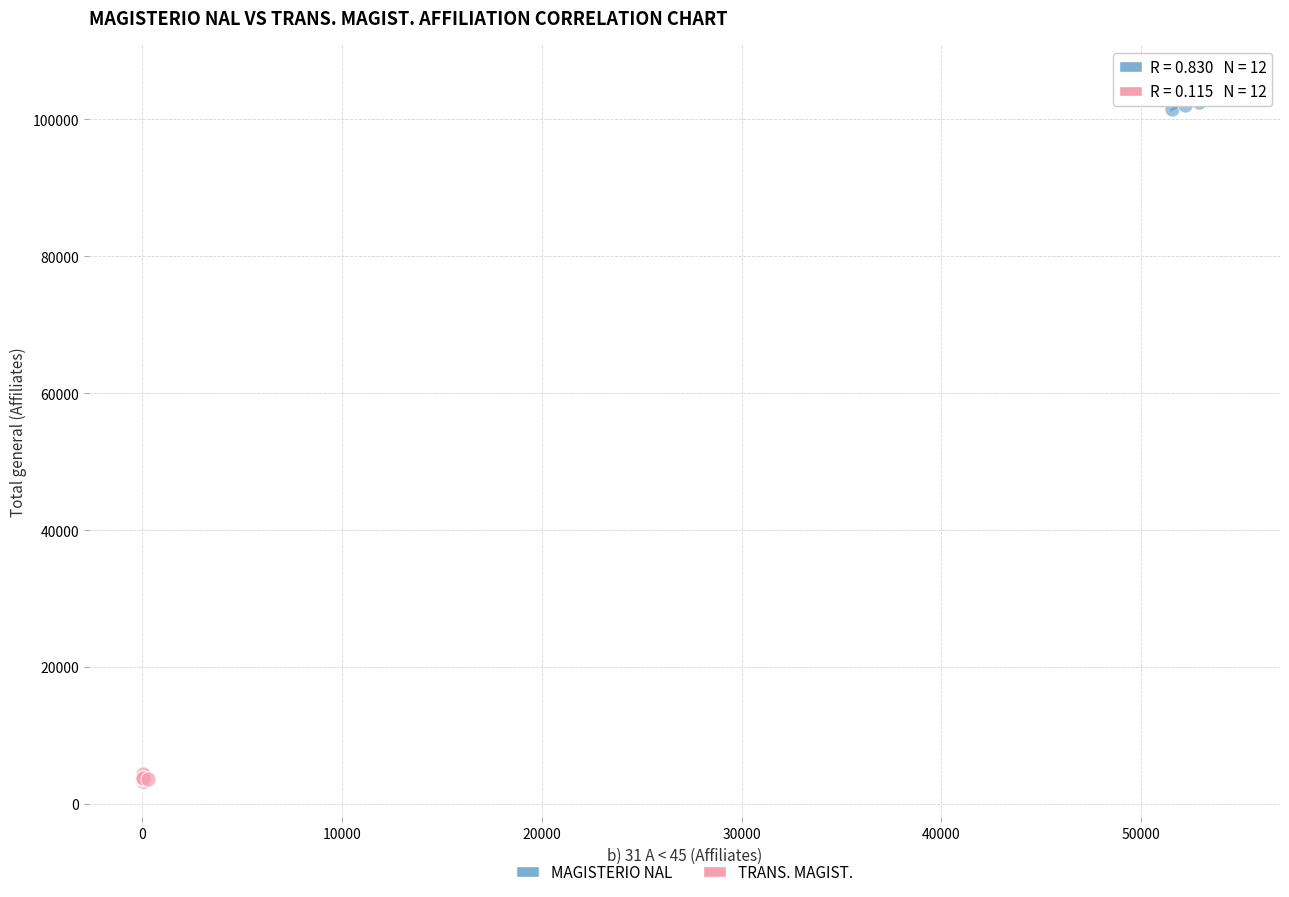

Which series has the widest spread of Y values?

MAGISTERIO NAL